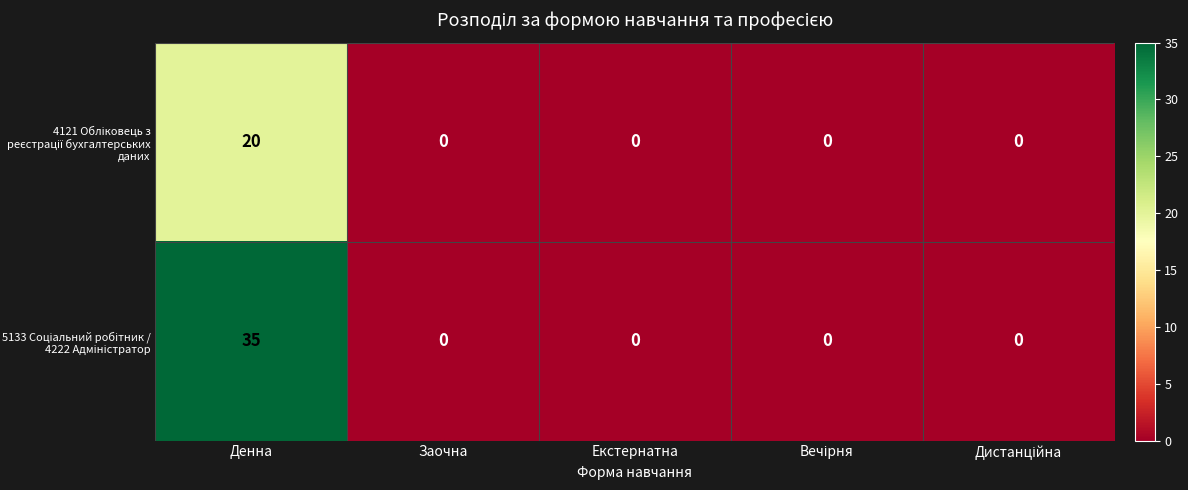

What is the spread (max minus min) of values at Денна?

15